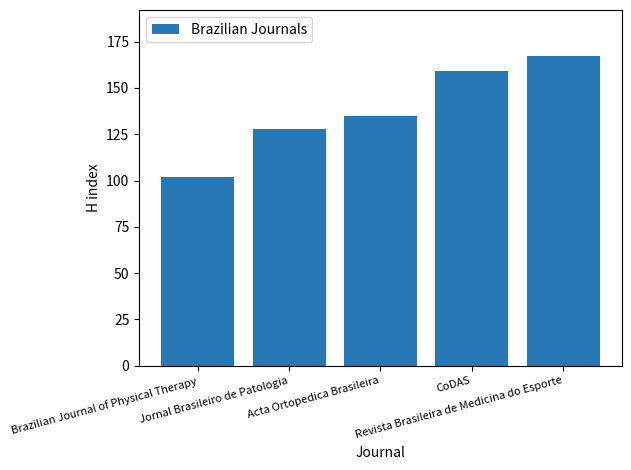

Read the value at CoDAS.

159